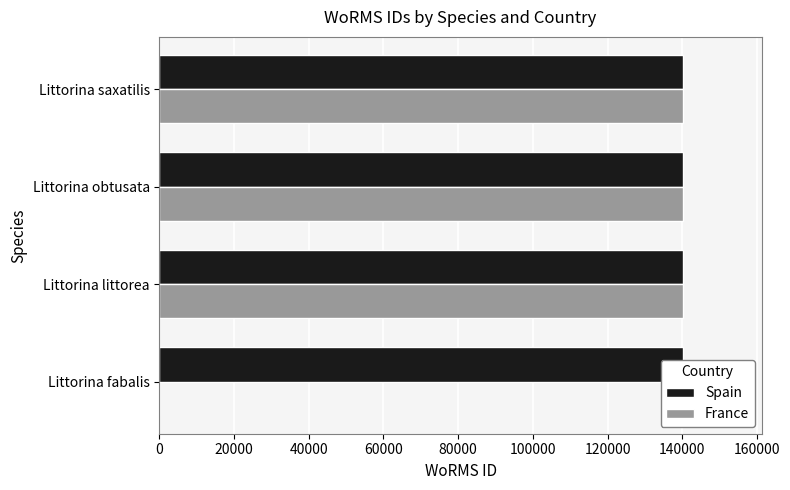

What is the average value of the Spain series?

140262